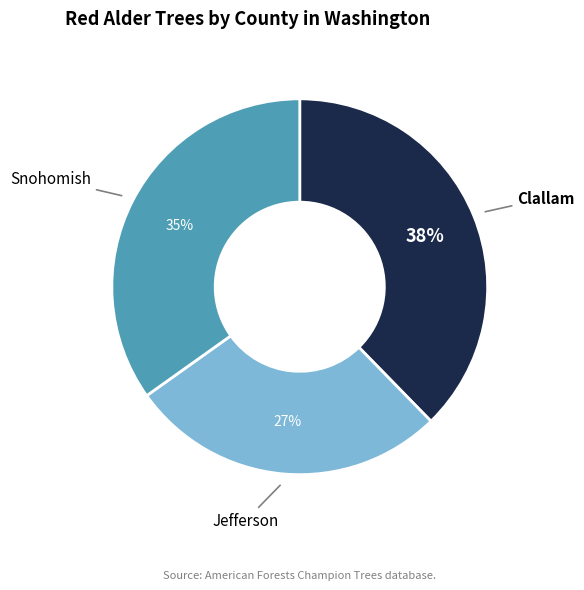

Rank the categories by value from highest to lowest.

Clallam, Snohomish, Jefferson